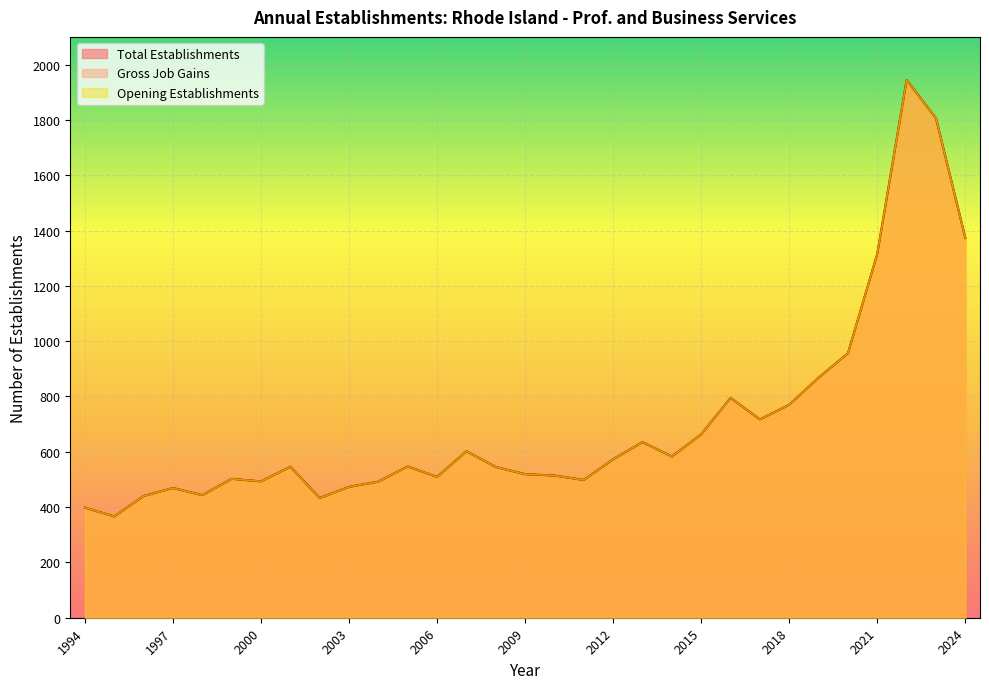

What is the lowest value of the Opening Establishments series?

366